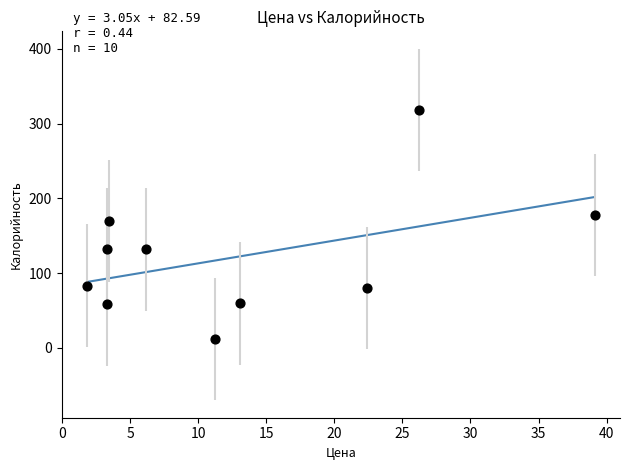

What is the average X value?

13.0